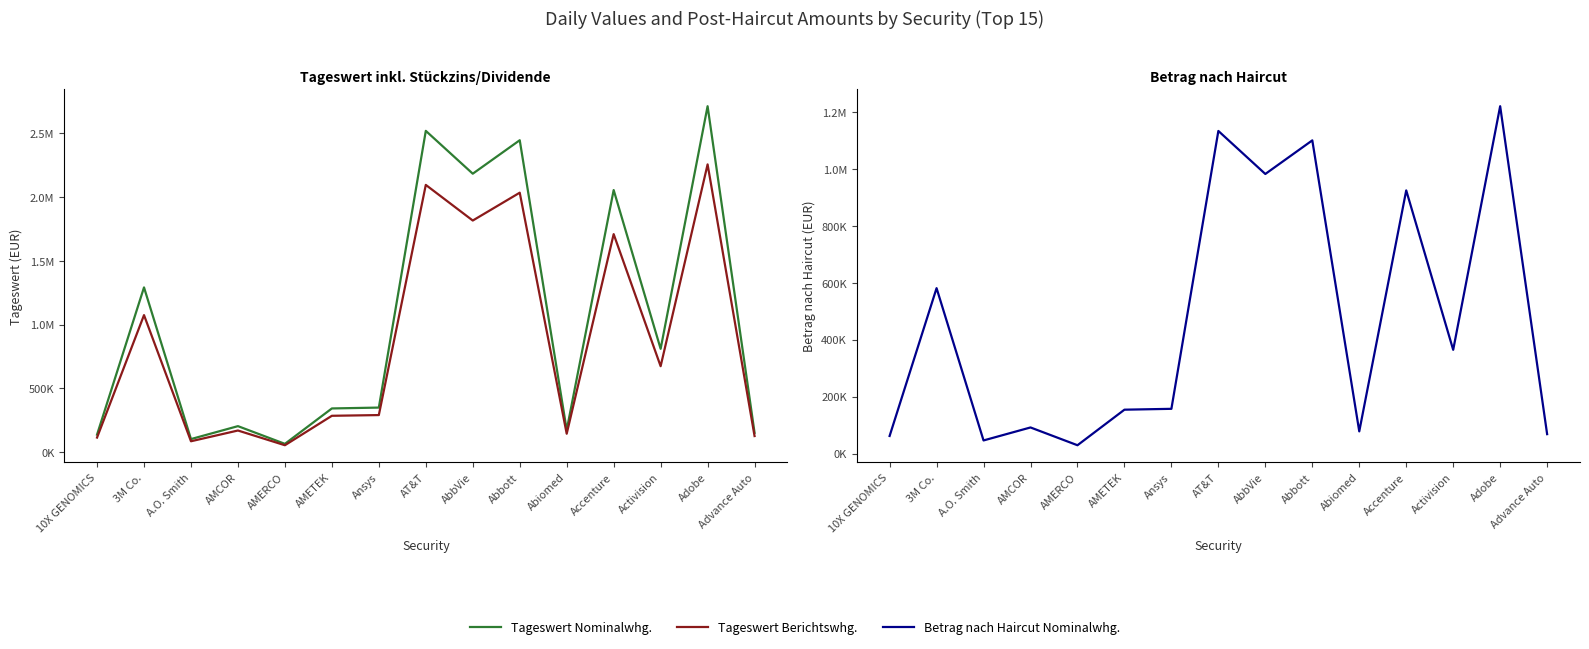

Where is the first local minimum for Betrag nach Haircut Nominalwhg.?

A.O. Smith